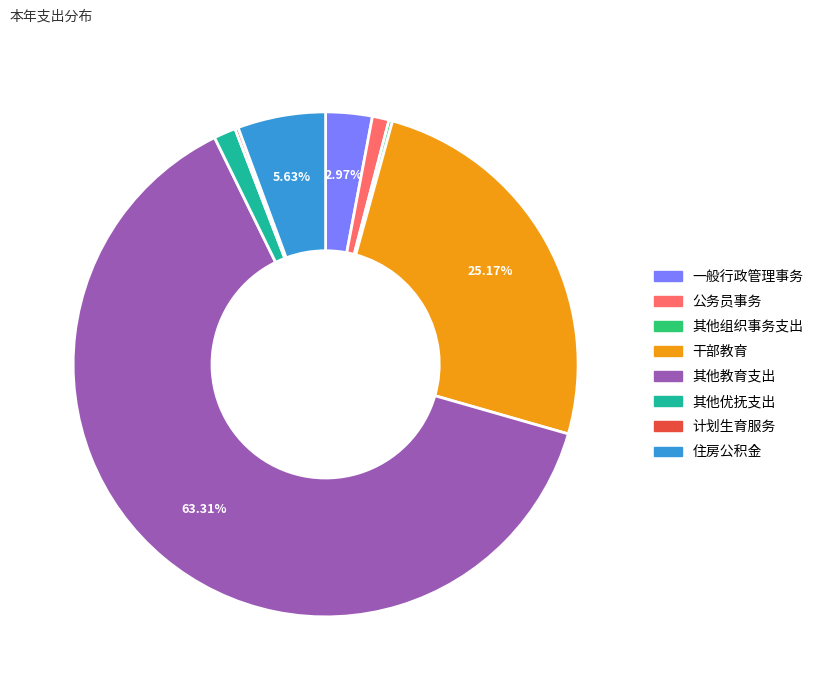

Does 其他教育支出 represent more than half of the total?

Yes